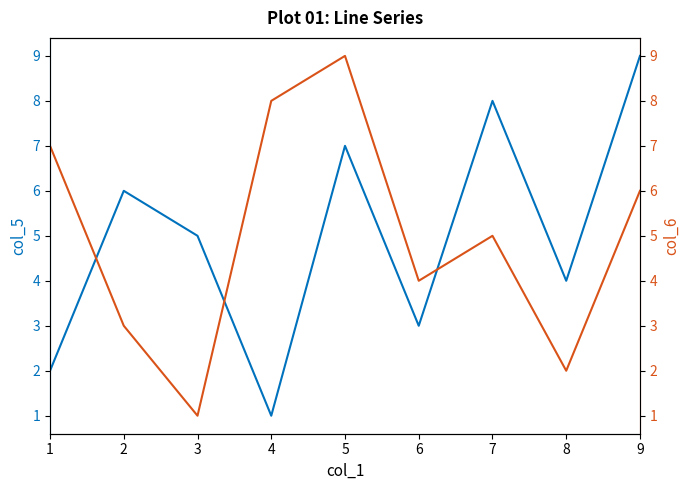

Rank the categories by col_6 value from lowest to highest.

3, 8, 2, 6, 7, 9, 1, 4, 5